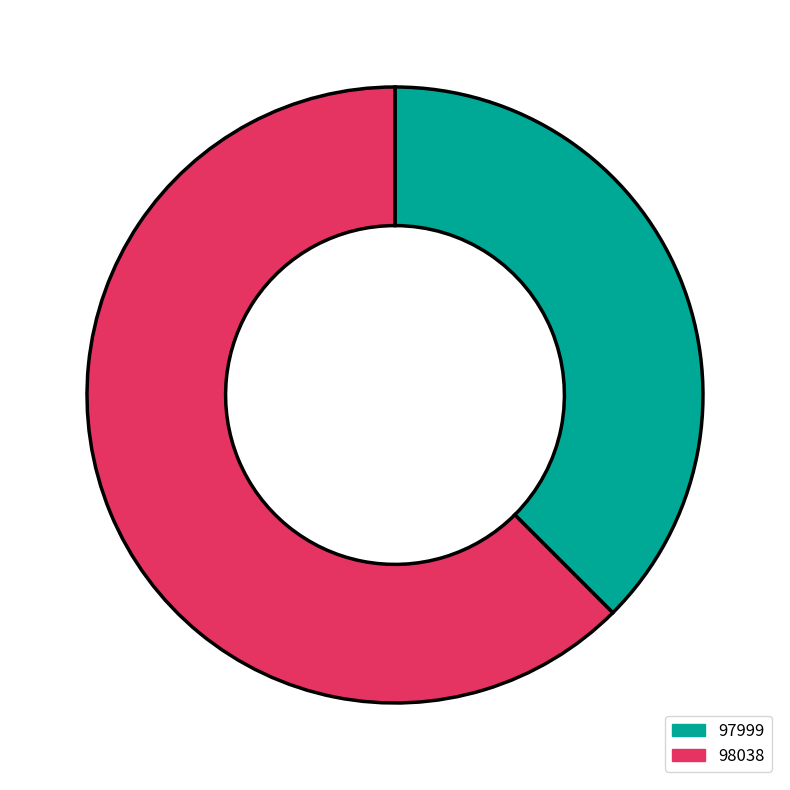

Is the sum of 97999 and 98038 greater than half?

Yes